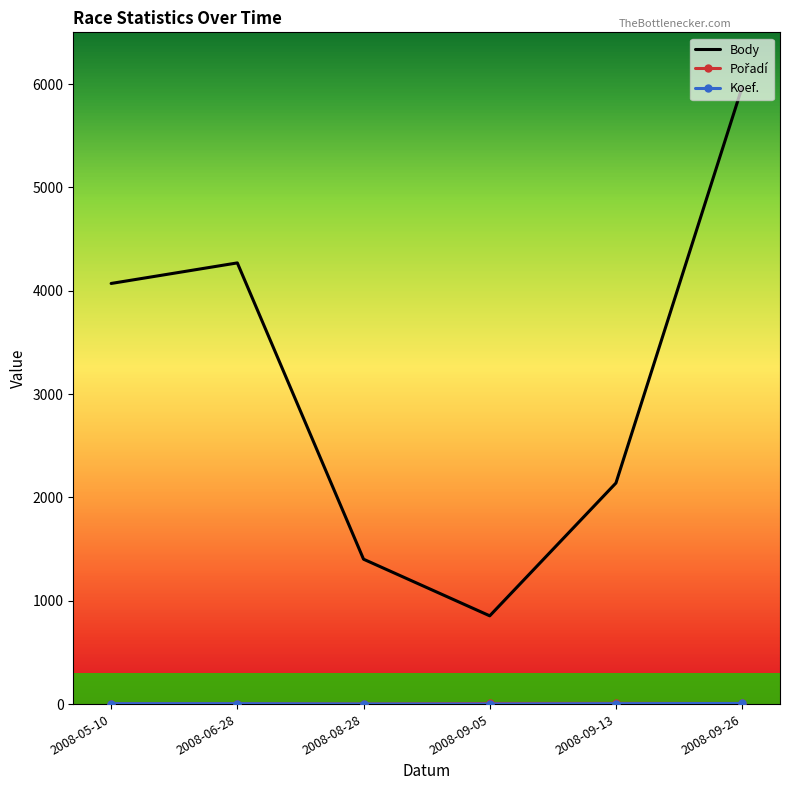

What is the highest value of the Body series?

5970